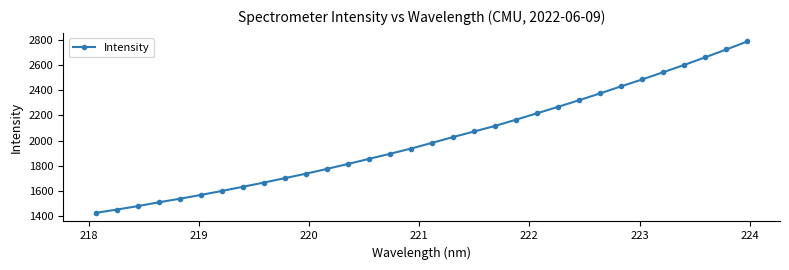

What is the sum of all values?

64379.6